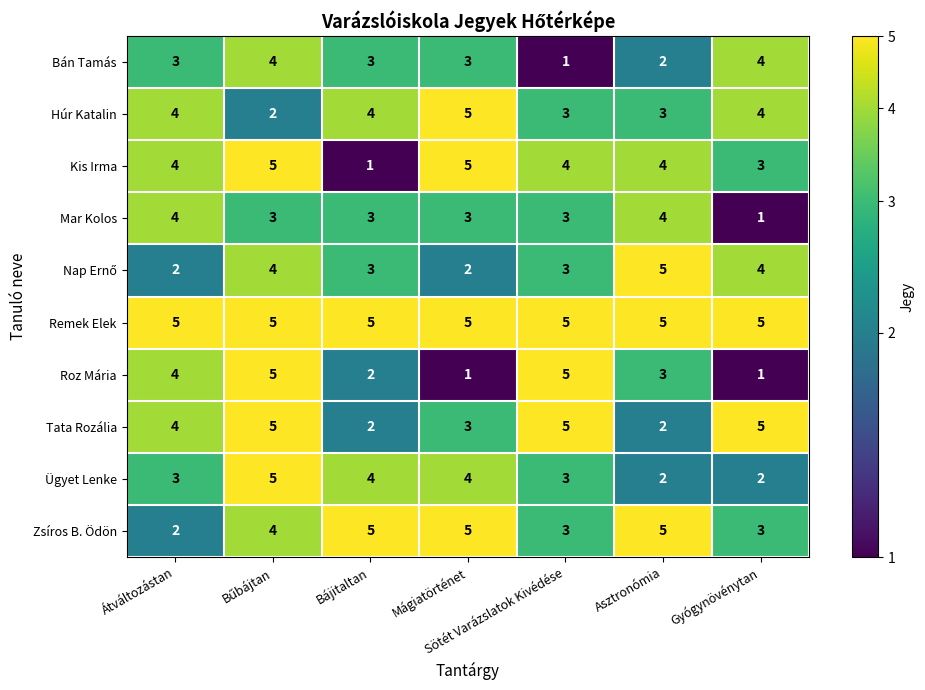

Is it true that Kis Irma equals 3 at Gyógynövénytan?

True